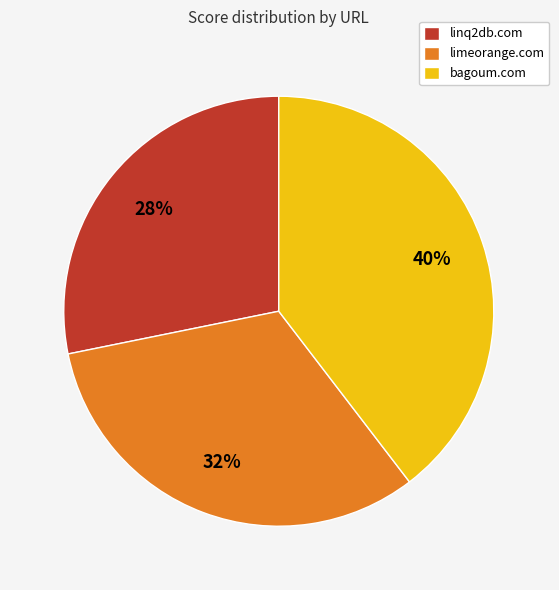

Combined, do bagoum.com and limeorange.com account for over 50%?

Yes